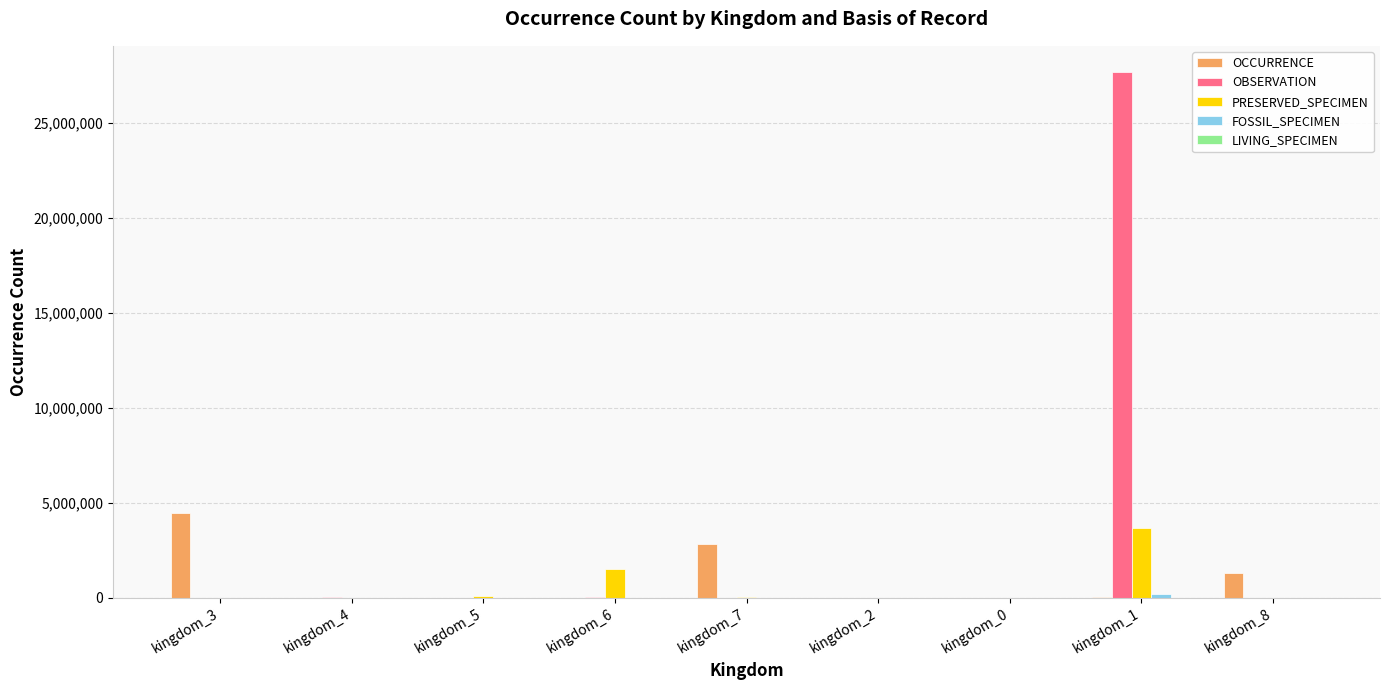

What is the sum of all OCCURRENCE values?

8725810